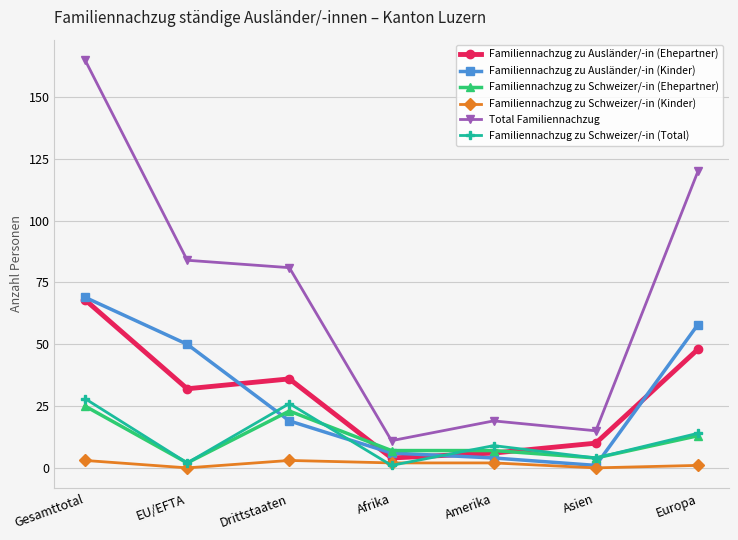

What are all the series names shown in the legend?

Familiennachzug zu Ausländer/-in (Ehepartner), Familiennachzug zu Ausländer/-in (Kinder), Familiennachzug zu Schweizer/-in (Ehepartner), Familiennachzug zu Schweizer/-in (Kinder), Total Familiennachzug, Familiennachzug zu Schweizer/-in (Total)